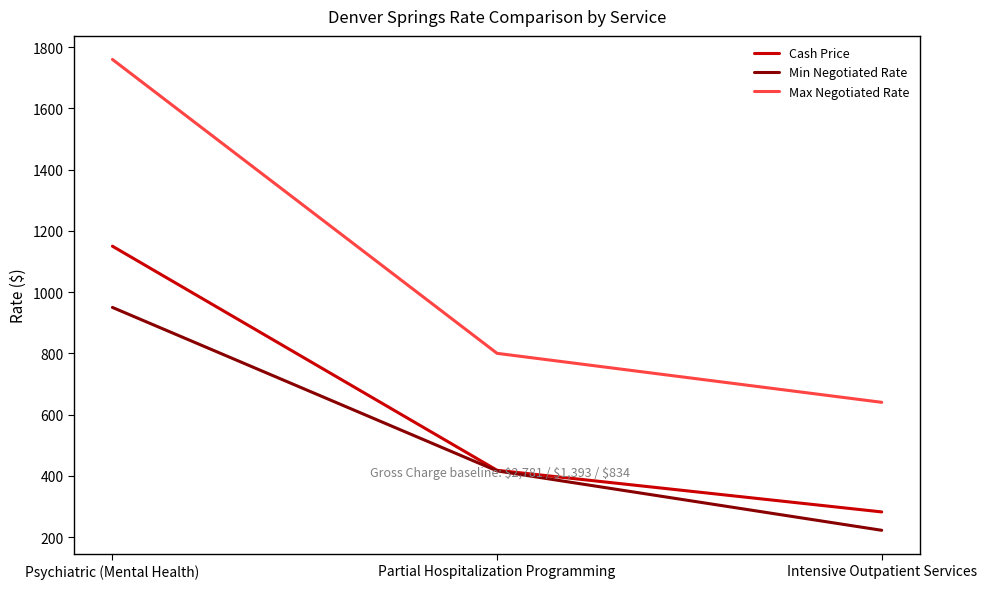

At which label does Max Negotiated Rate reach its peak?

Psychiatric (Mental Health)